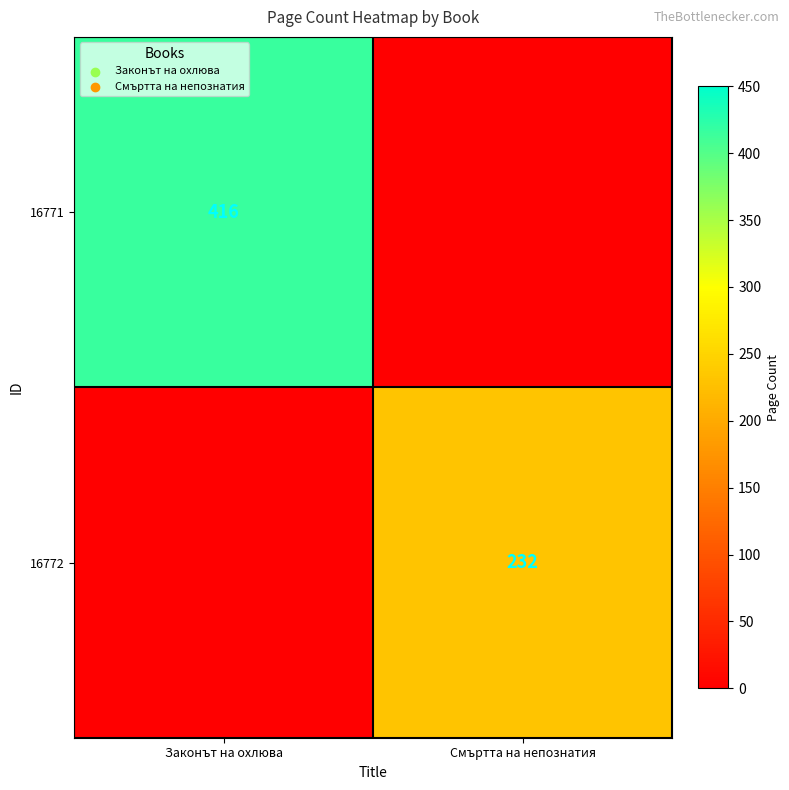

The value of 16771 at Законът на охлюва is 416. True or false?

True